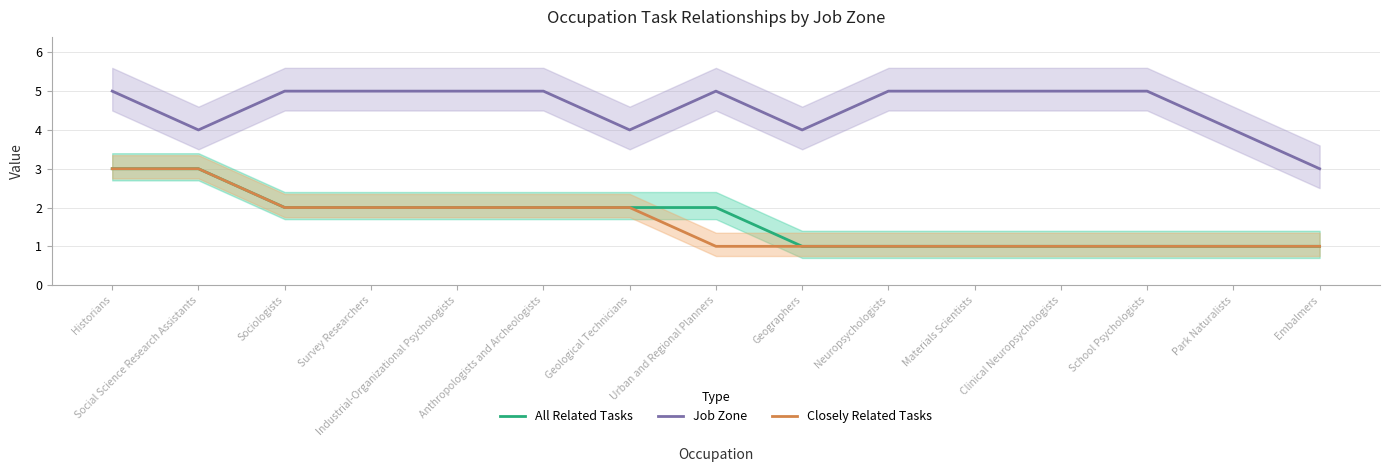

What is the difference between the highest and lowest values at Urban and Regional Planners?

4